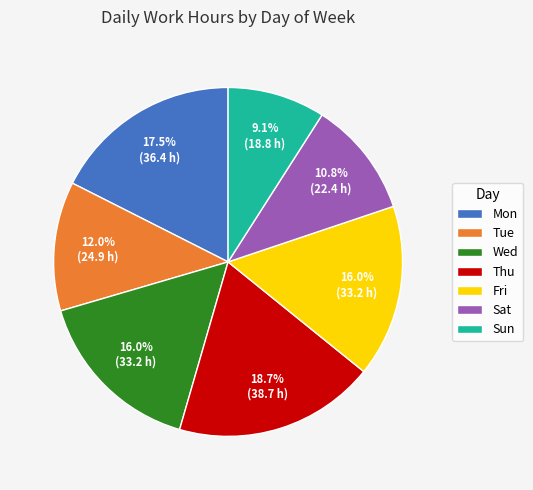

How many segments does this pie chart have?

7